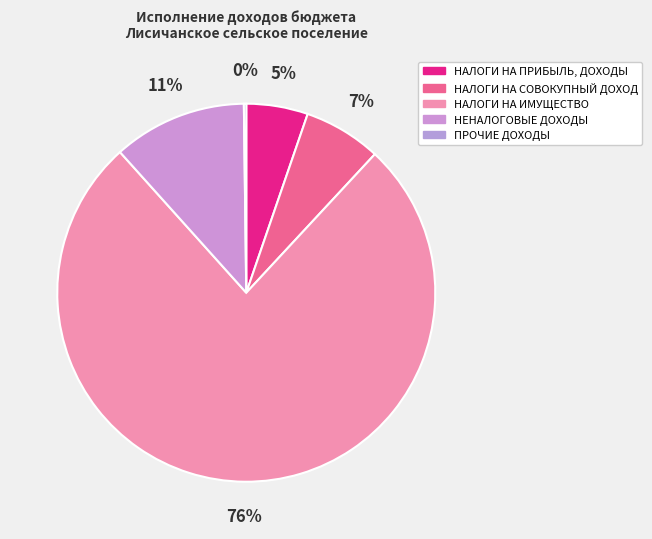

What percentage do ПРОЧИЕ ДОХОДЫ and НЕНАЛОГОВЫЕ ДОХОДЫ together represent?

11.6%